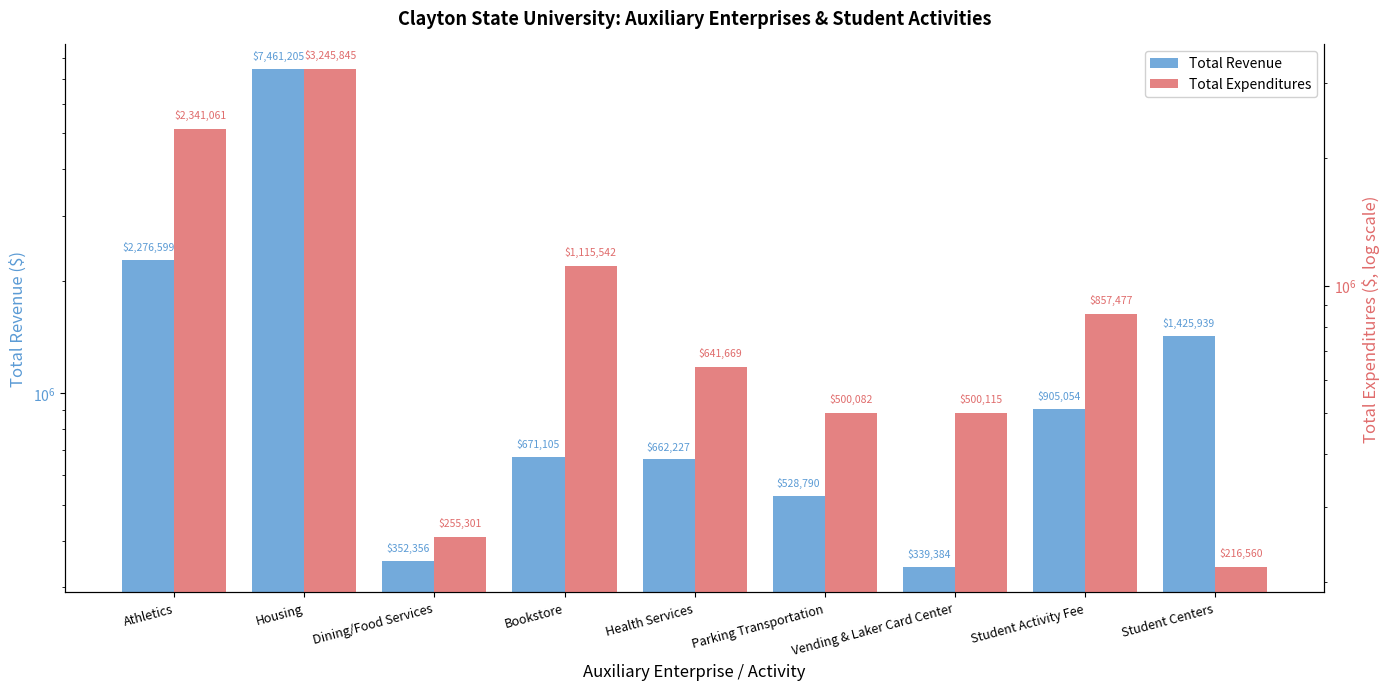

What is the sum of all Total Revenue values?

14622659